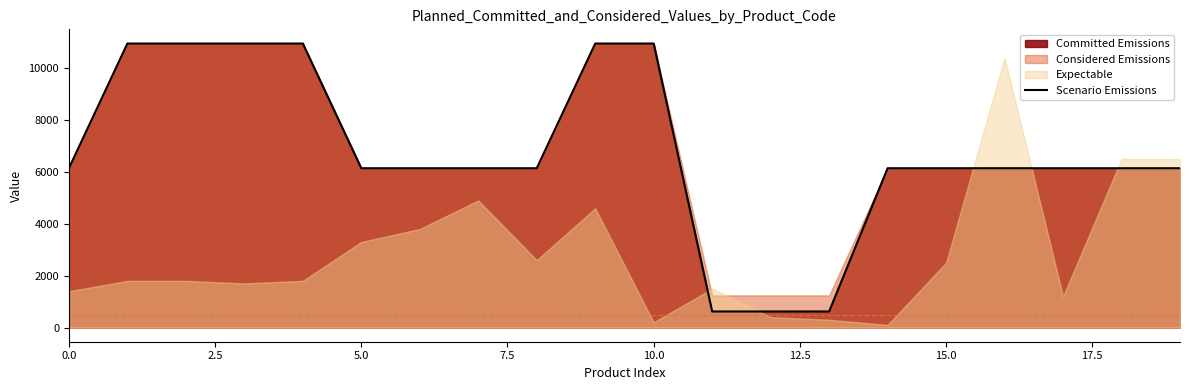

True or false: the data shows 6510.6 at 10.0.

False